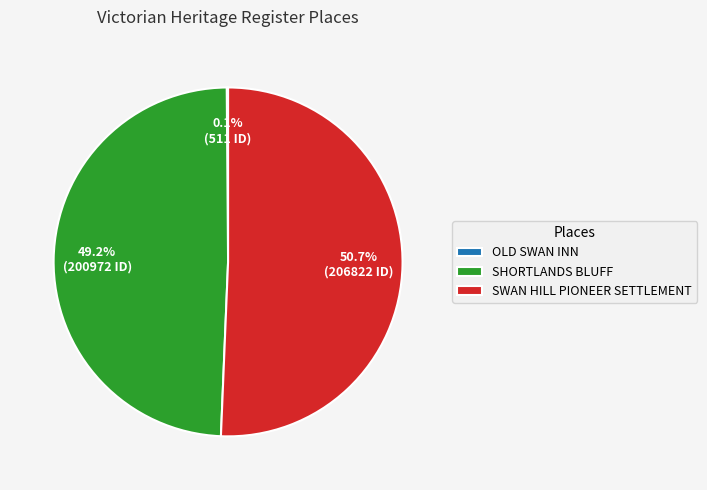

Which slice represents more than half of the pie?

SWAN HILL PIONEER SETTLEMENT